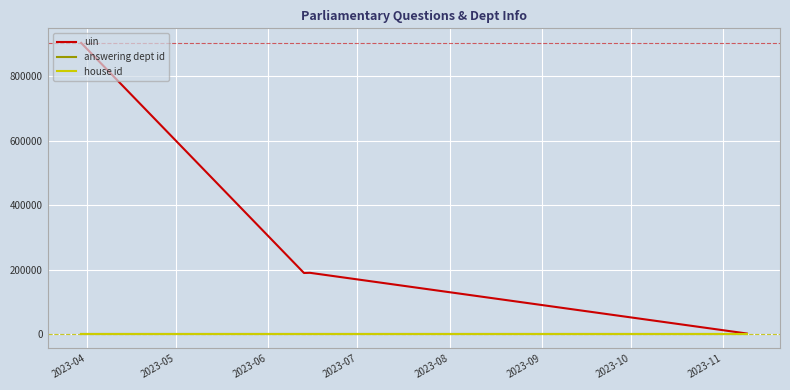

Which series has the largest range (max minus min)?

uin